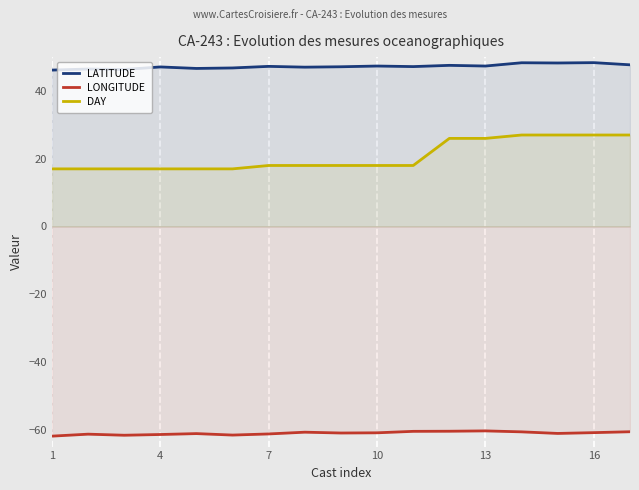

What value does the LONGITUDE series have at 7?

-61.3